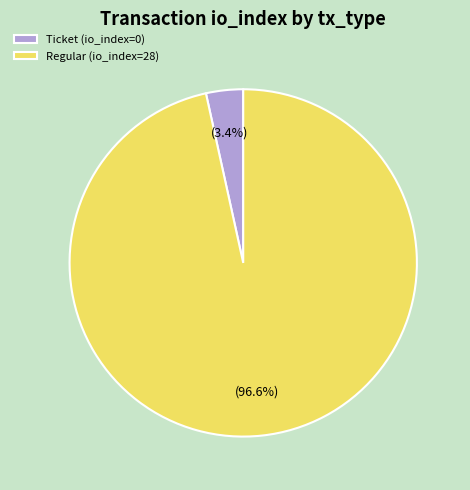

Do Ticket (io_index=0) and Regular (io_index=28) together represent more than half of the pie?

Yes